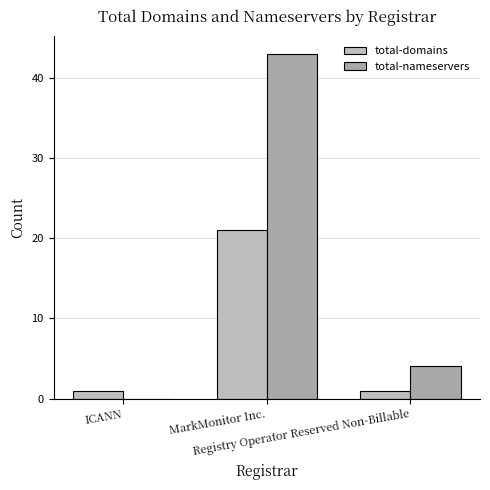

At which category does the chart reach its minimum across all series?

ICANN